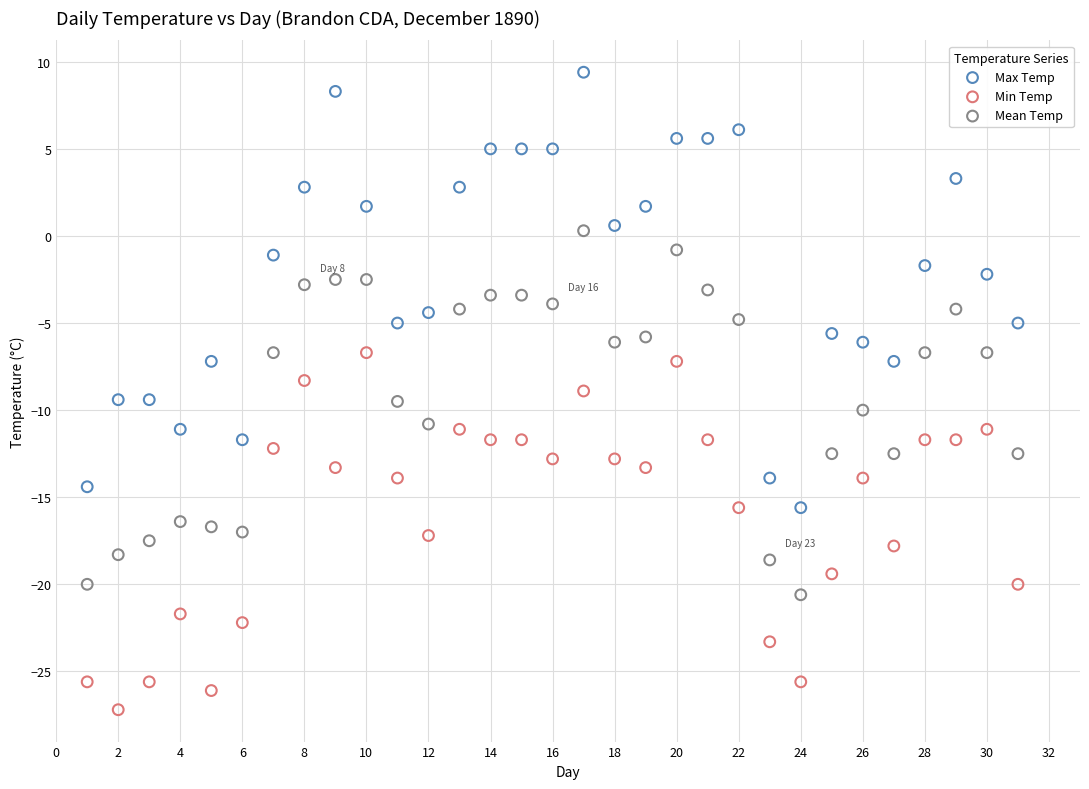

Which series has the largest Y range (max minus min)?

Max Temp